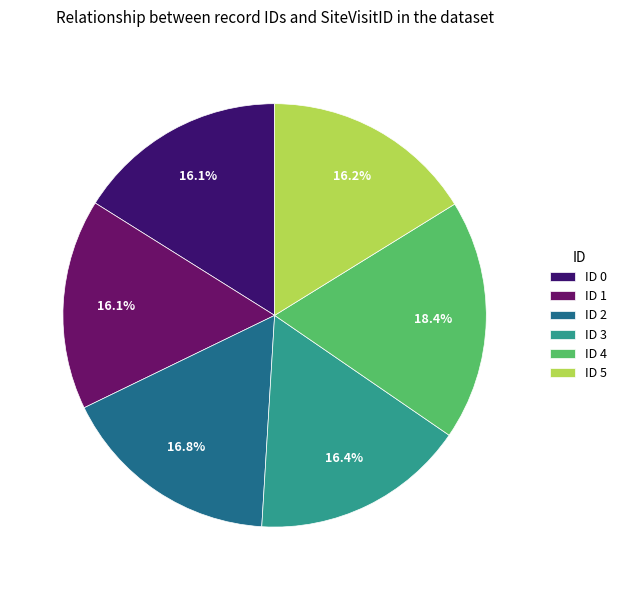

Which category has the biggest portion of the pie?

ID 4